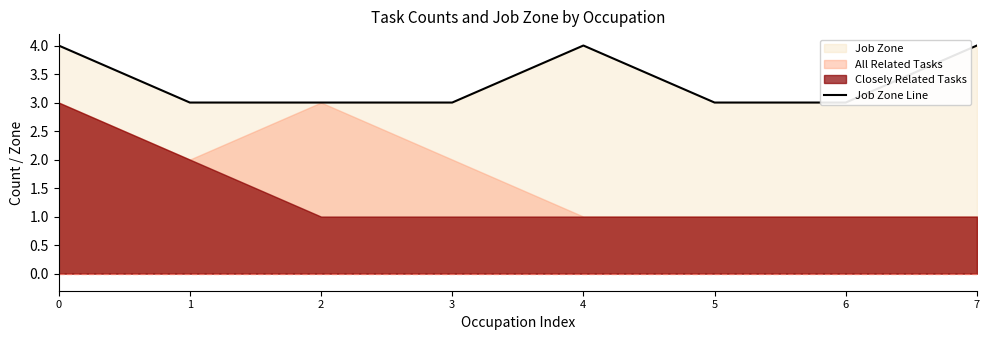

Where is the data nearest to the value 3?

1